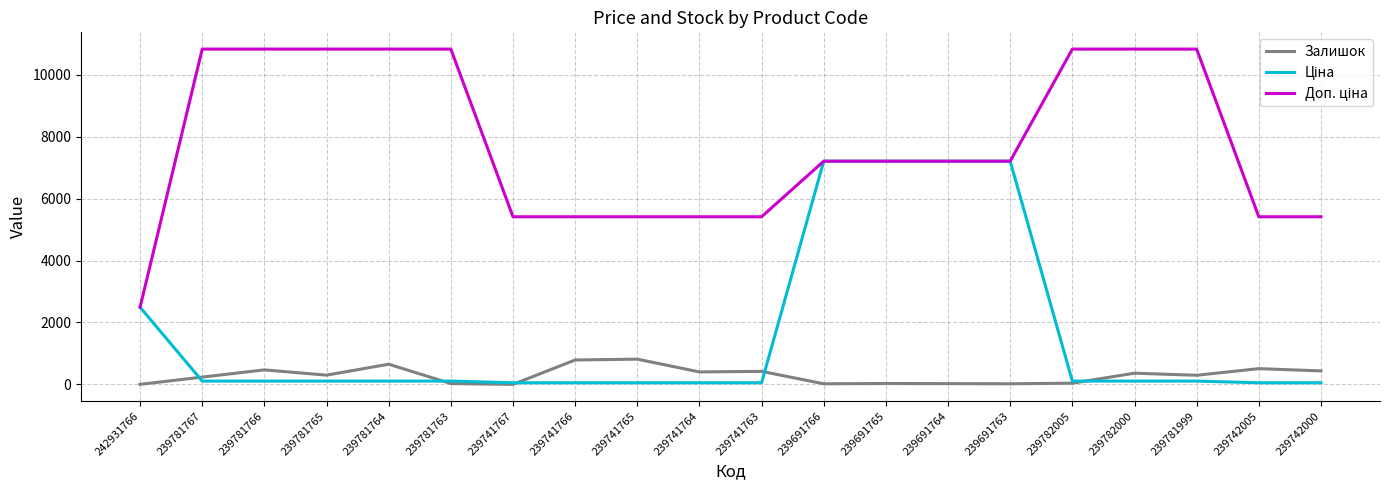

What is the maximum value shown in the chart?

10827.0